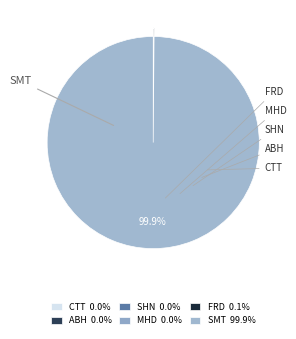

To the nearest percent, what portion does SMT represent?

100%